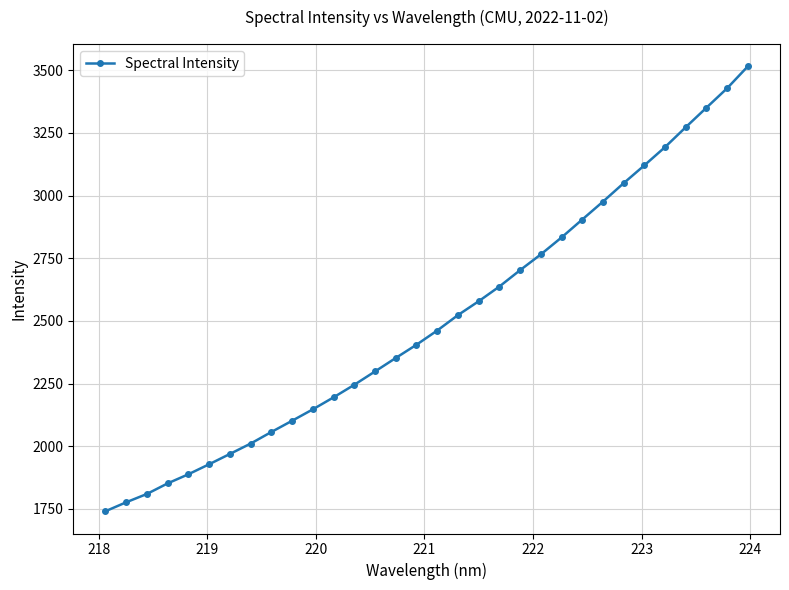

What is the minimum value shown in the chart?

1740.5